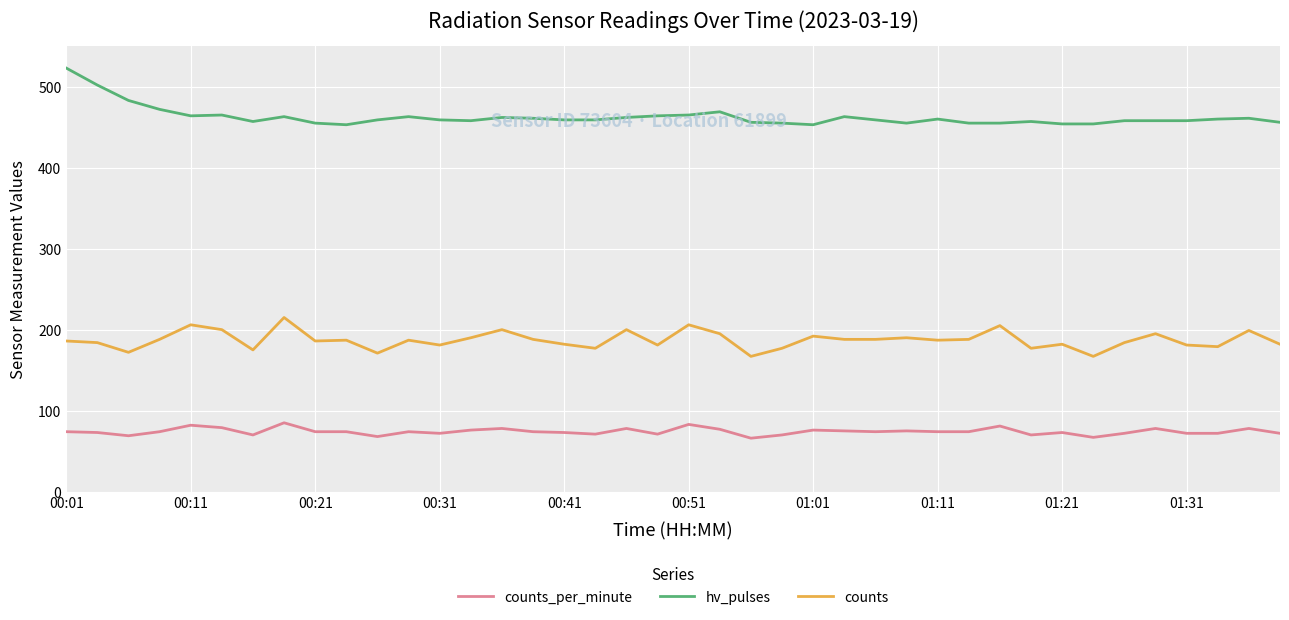

True or false: hv_pulses and counts cross at least once.

False